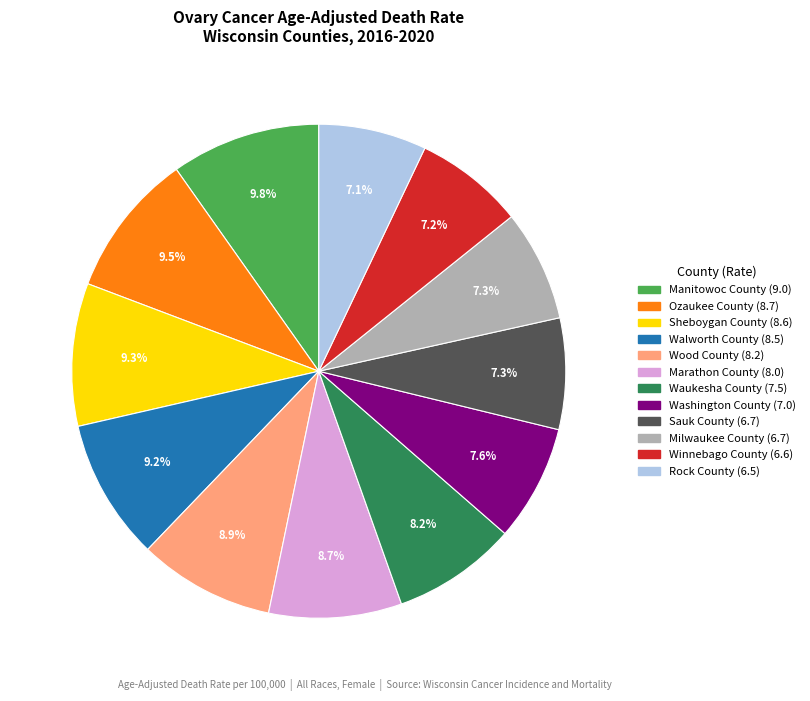

To the nearest percent, what portion does Winnebago County represent?

7%